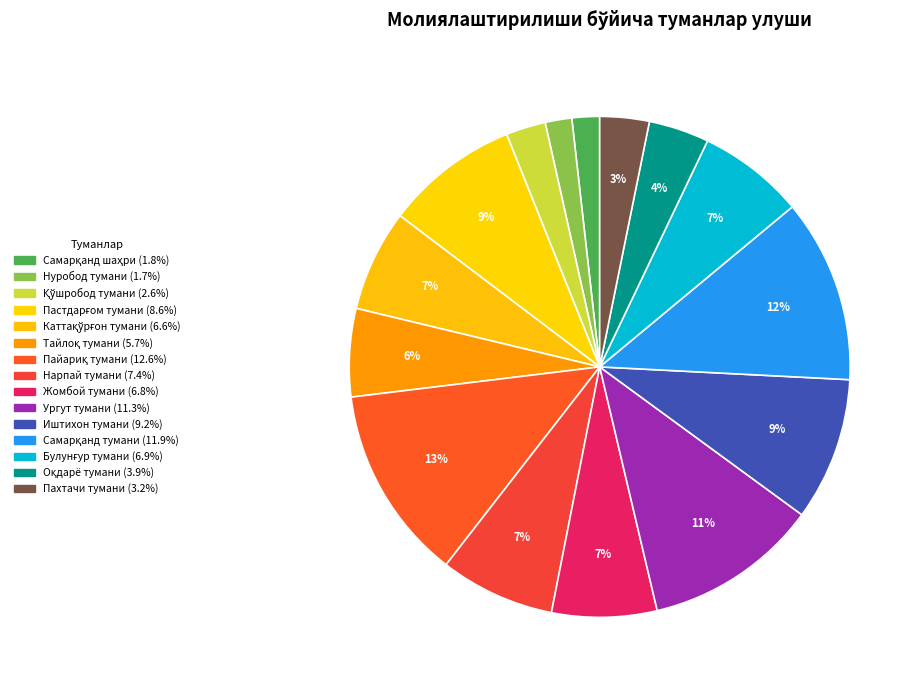

How many slices are in this pie chart?

15